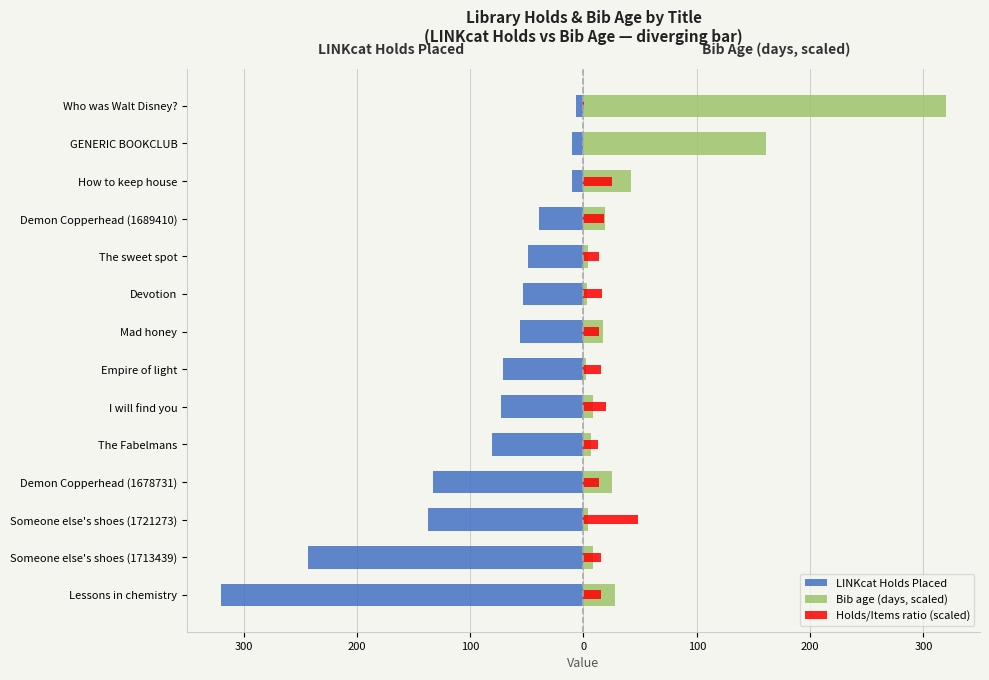

List the series in order of their overall mean, lowest first.

LINKcat Holds Placed, Holds/Items ratio (scaled), Bib age (days, scaled)